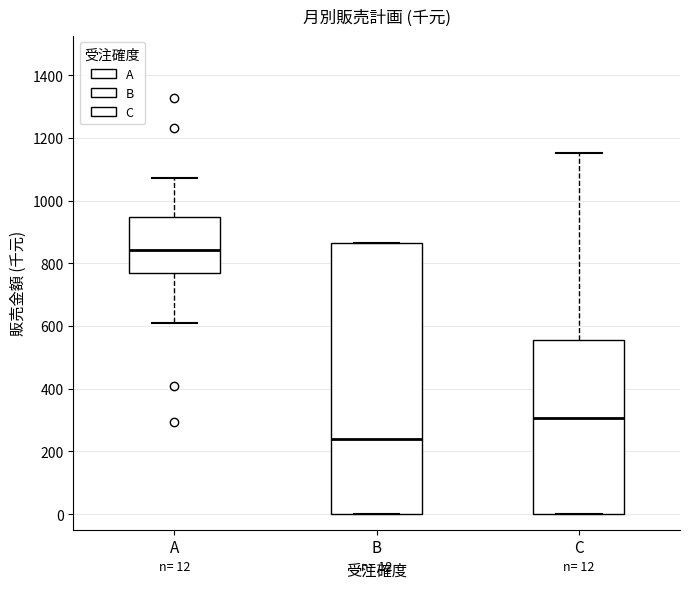

Which box's median line is the lowest?

B